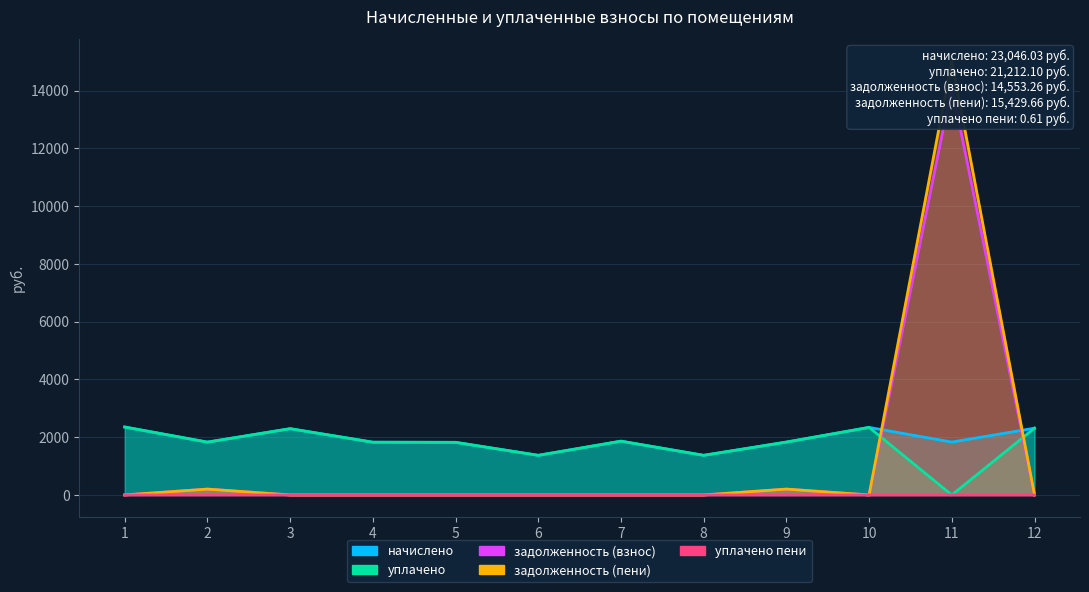

True or false: задолженность (пени) and уплачено пени intersect in this chart.

False